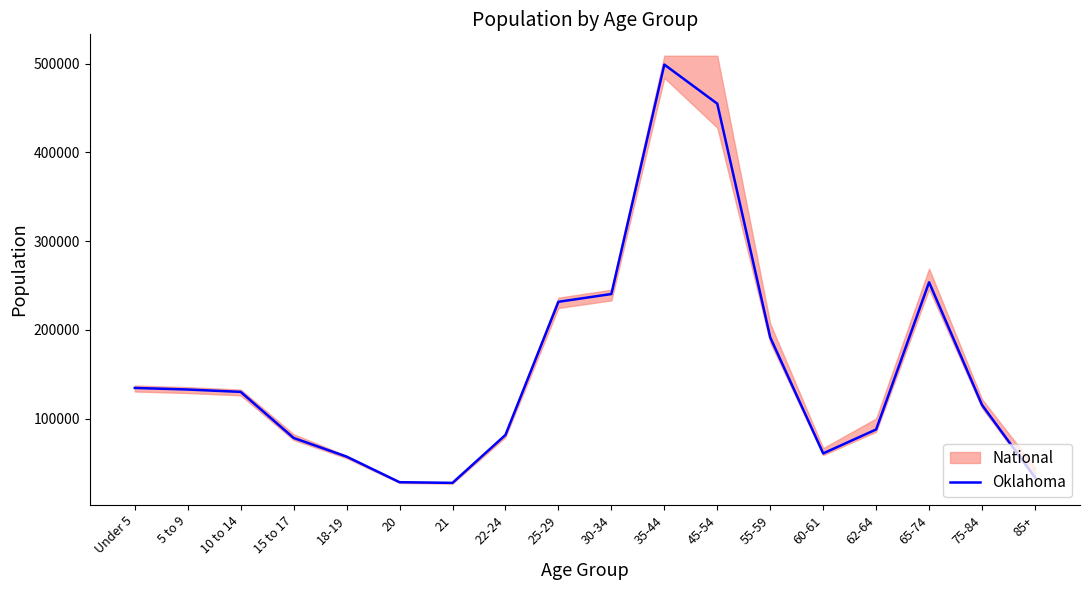

True or false: the data has more than 1 interior local peaks.

True